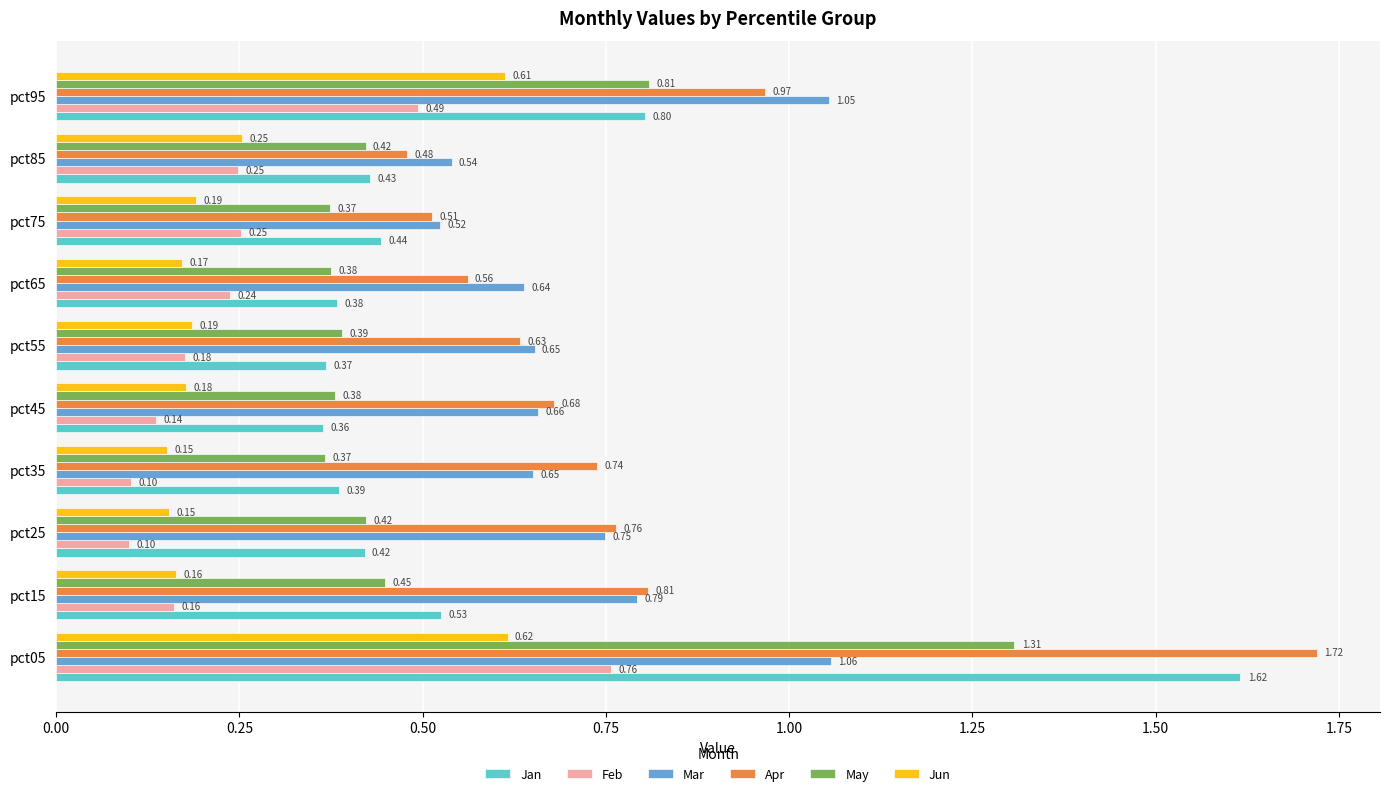

Which series has the largest range (max minus min)?

Jan